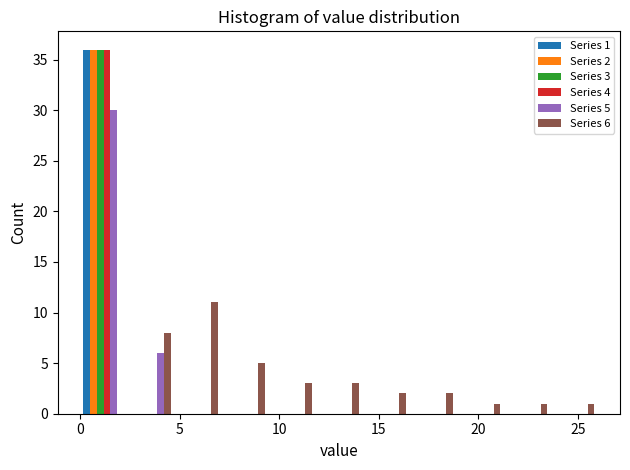

In the Series 2 series, which range on the x-axis has the tallest bar?

0.0 to 2.5